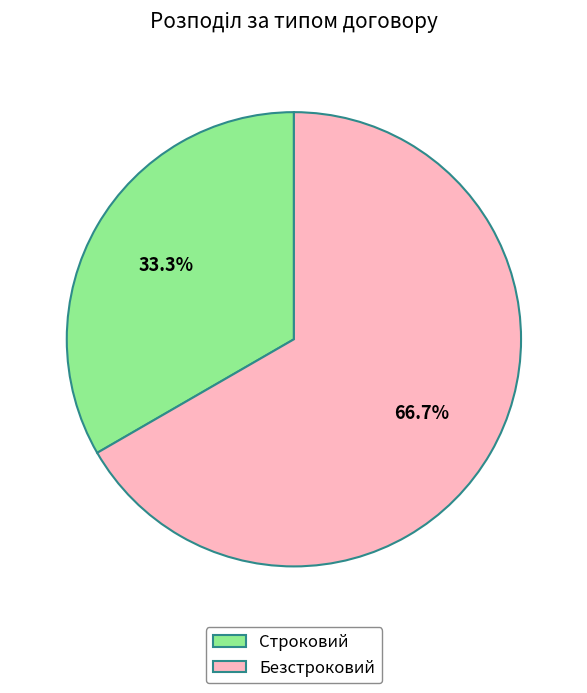

To the nearest percent, what is the combined percentage of Безстроковий and Строковий?

100%